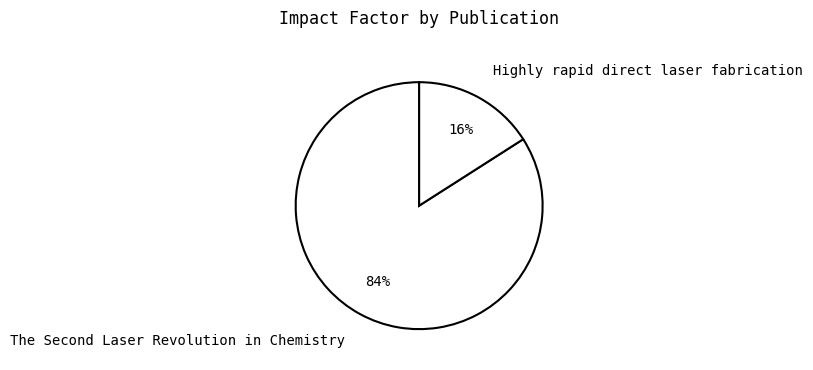

Which category has the smallest portion of the pie?

Highly rapid direct laser fabrication